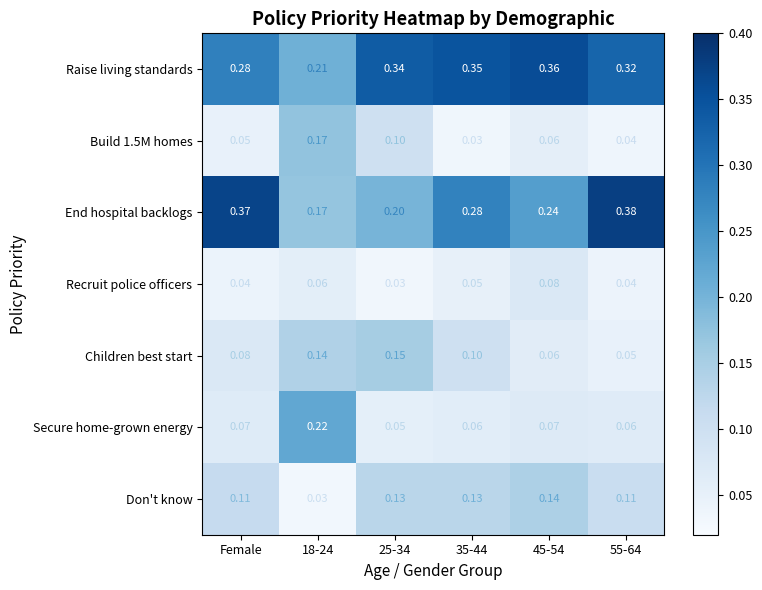

Which series has the largest total across all categories?

Raise living standards